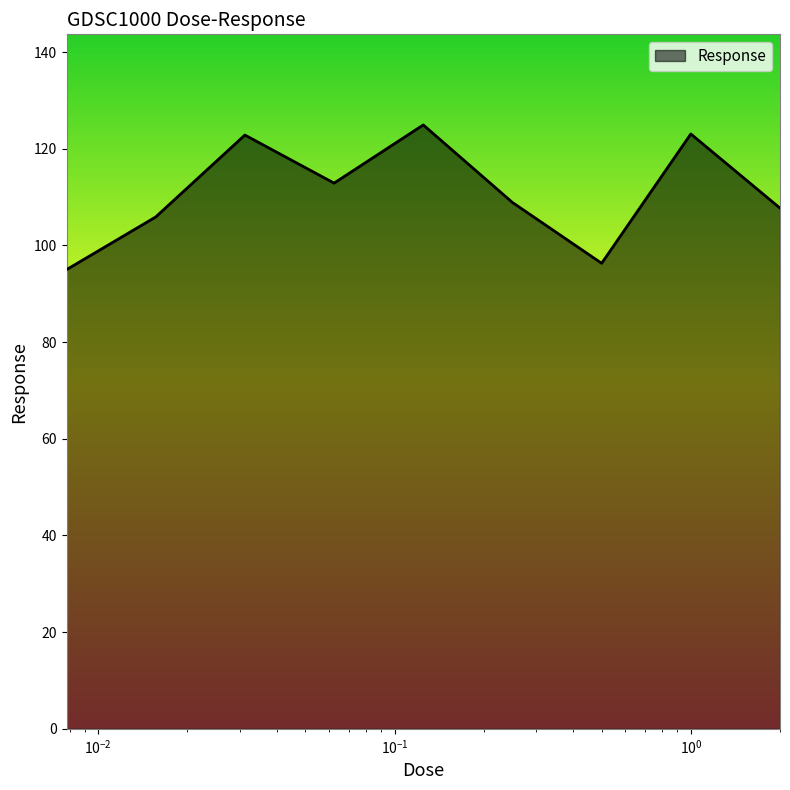

What is the difference between the maximum and minimum values?

29.9